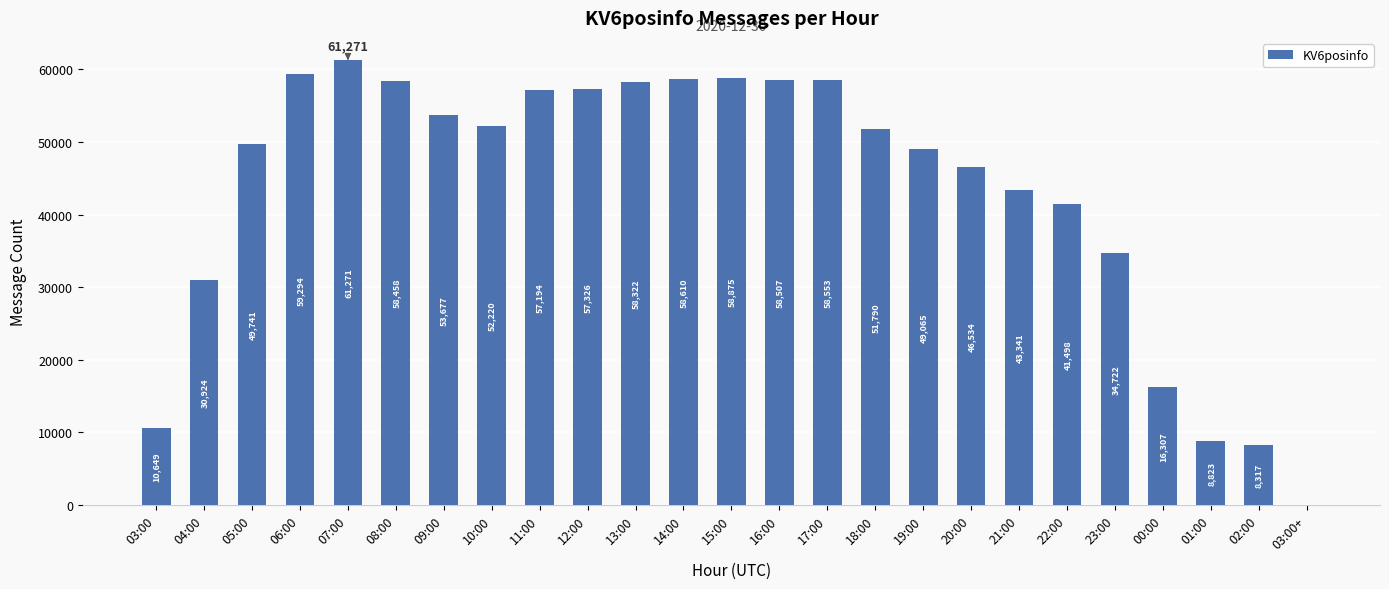

What is the difference between the values at 18:00 and 22:00?

10292